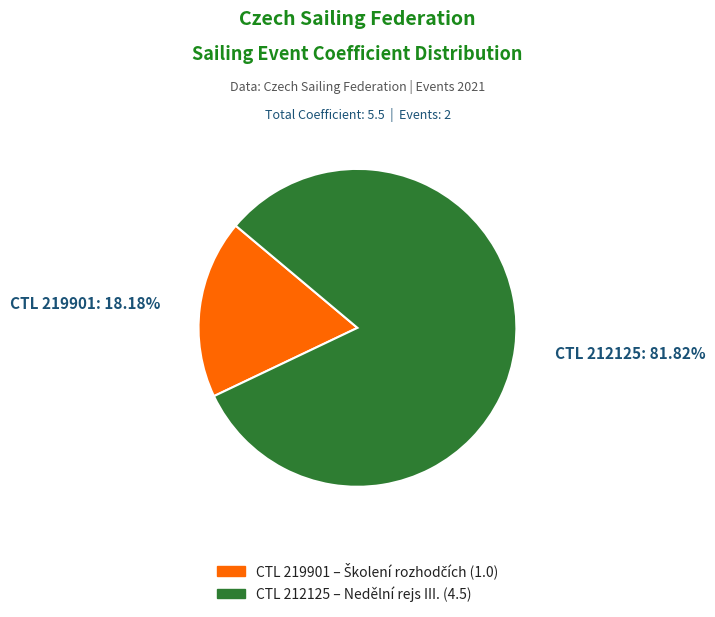

Does any single category account for the majority?

Yes